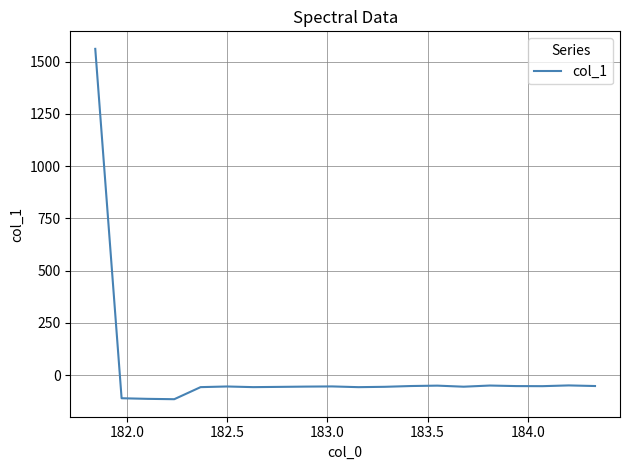

What is the sum of all values?

361.5